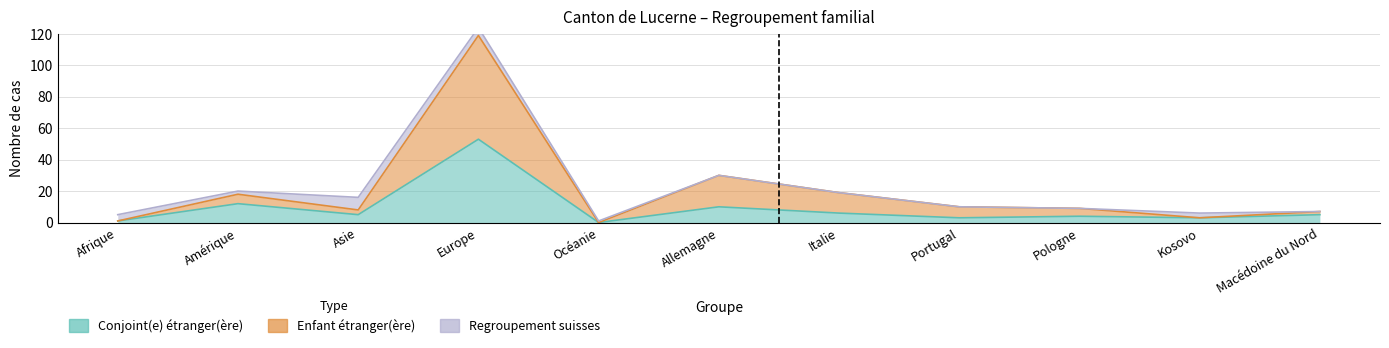

Does the chart display data point markers on the line(s)?

No